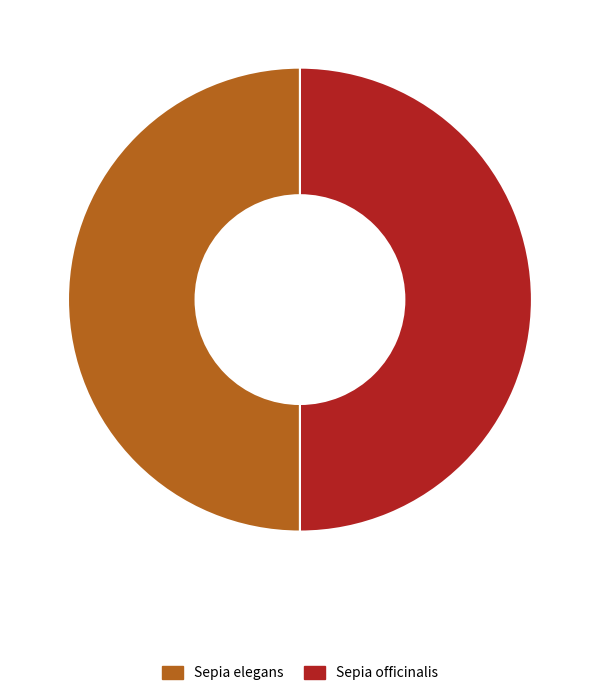

Do Sepia elegans and Sepia officinalis together represent more than half of the pie?

Yes